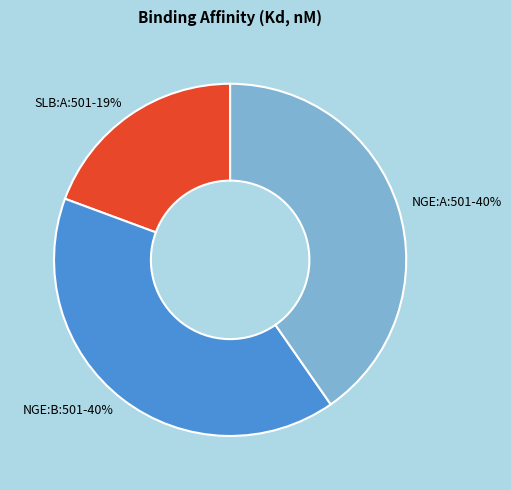

To the nearest percent, what is the combined percentage of NGE:A:501 and NGE:B:501?

81%